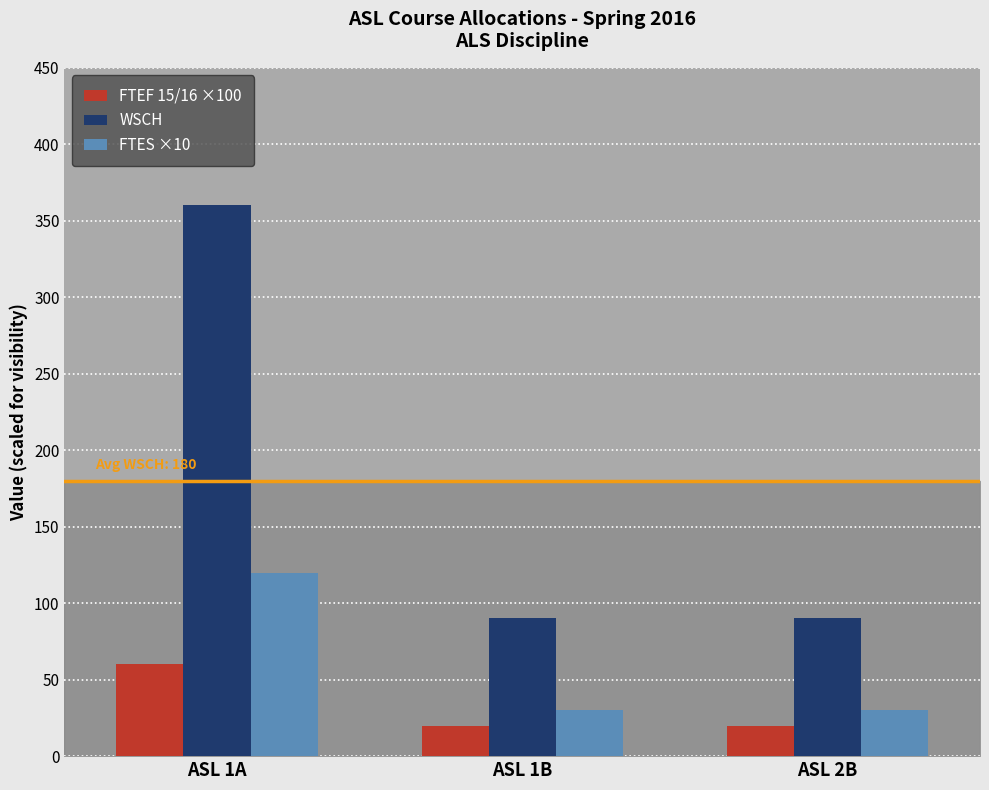

At how many categories does at least one series exceed 311?

1